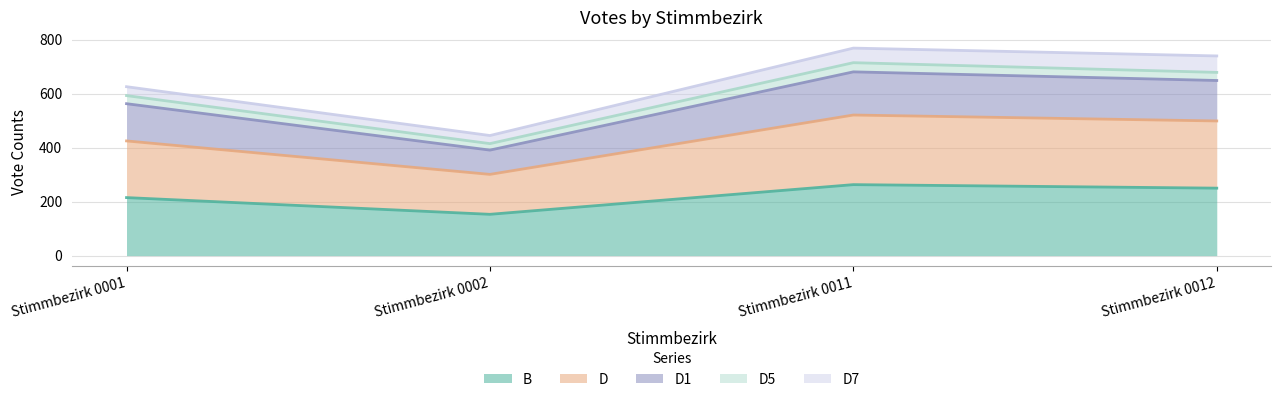

What is the maximum value for B?

263